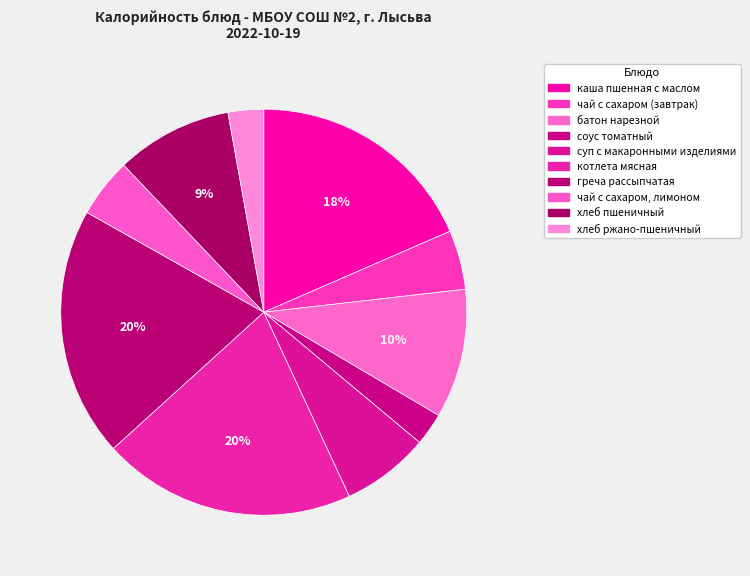

Rank the categories by value from lowest to highest.

соус томатный, хлеб ржано-пшеничный, чай с сахаром (завтрак), чай с сахаром, лимоном, суп с макаронными изделиями, хлеб пшеничный, батон нарезной, каша пшенная с маслом, греча рассыпчатая, котлета мясная